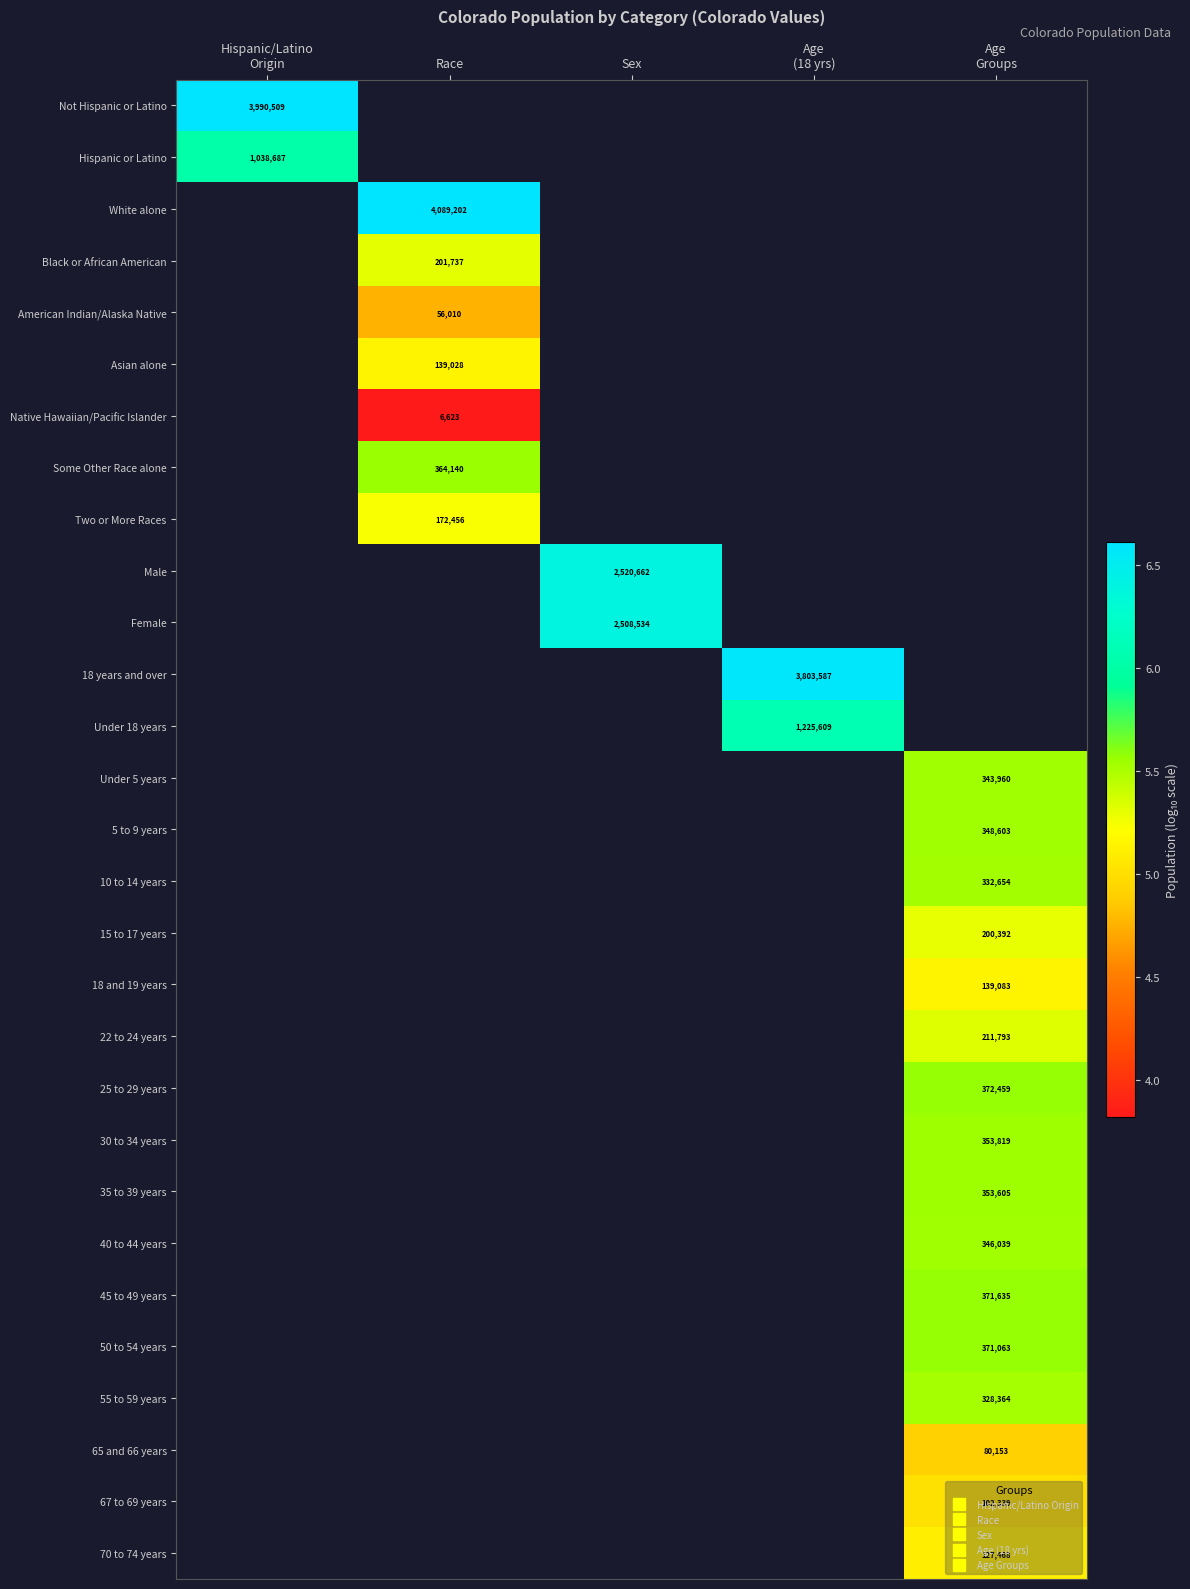

How many data points does each series have?

5